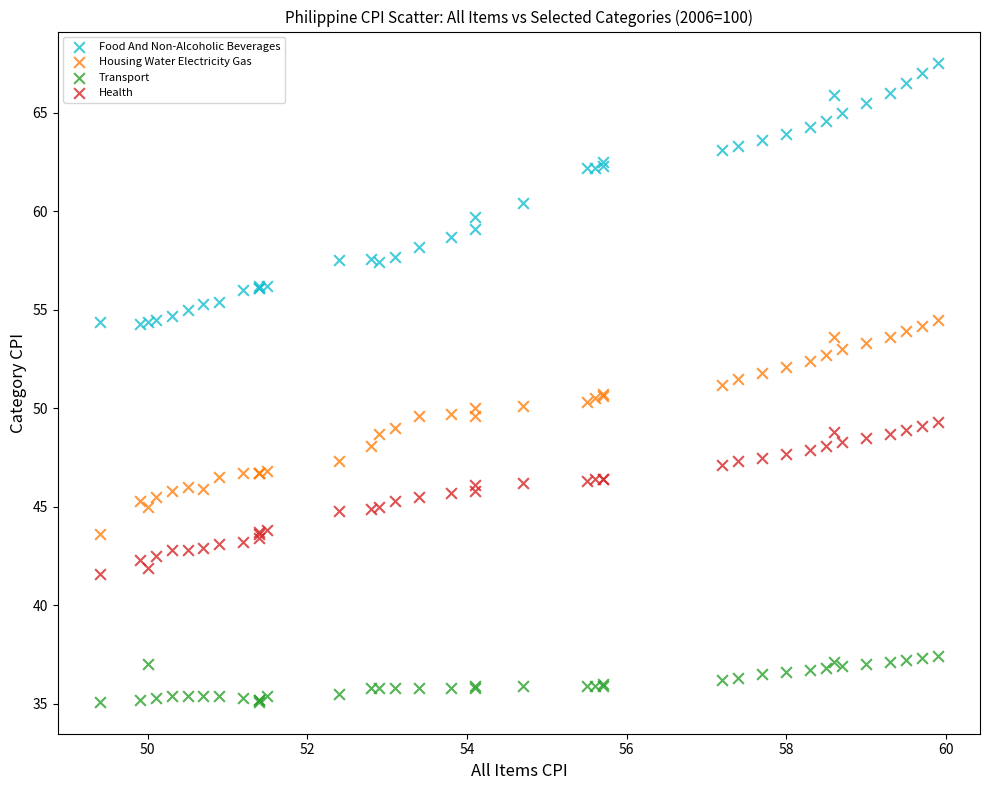

Which series has the largest Y range (max minus min)?

Food And Non-Alcoholic Beverages